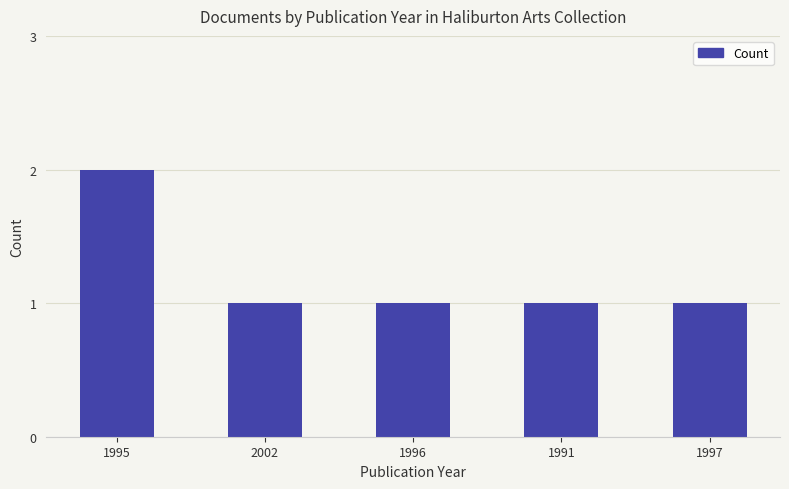

Which has a higher value, 1995 or 1997?

1995